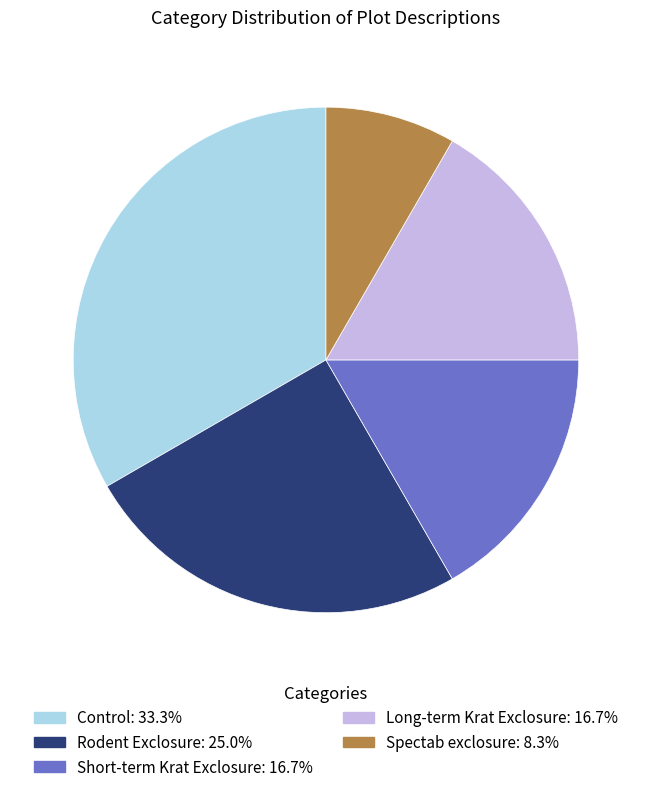

Which category has the biggest portion of the pie?

Control